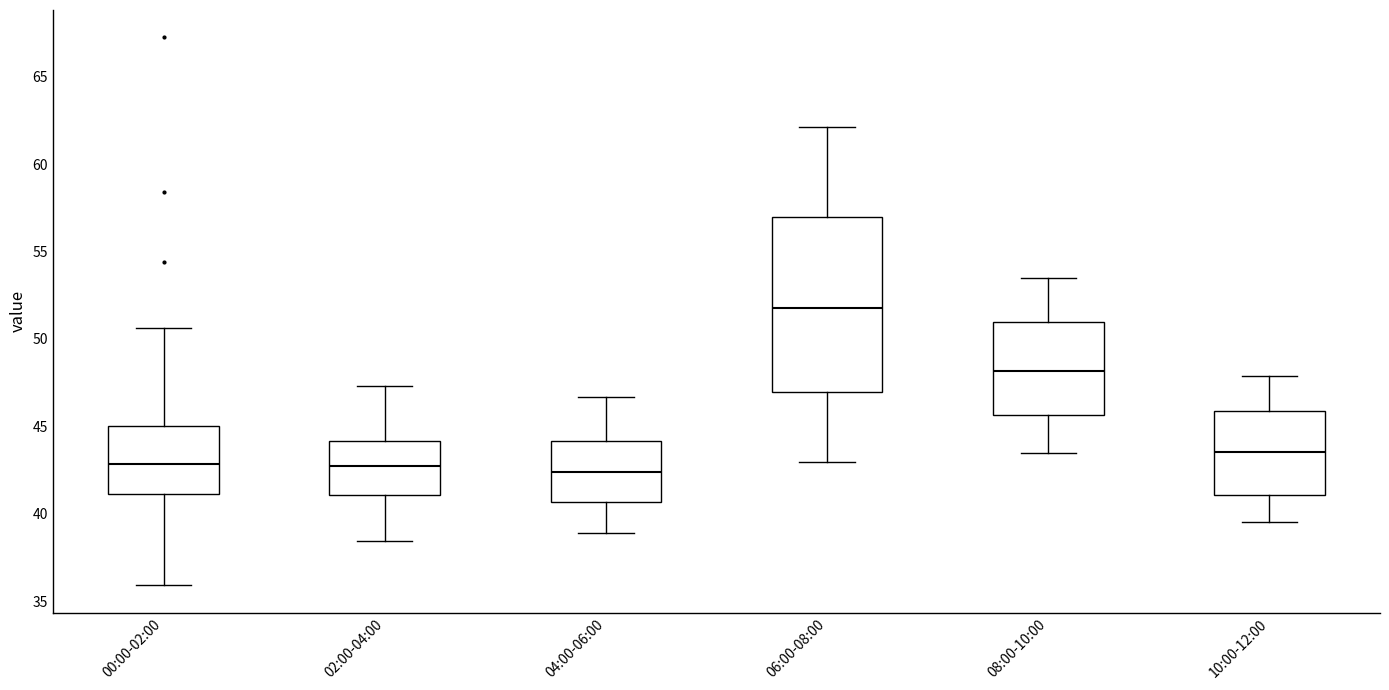

Which box is the tallest, from its lower edge to its upper edge?

06:00-08:00